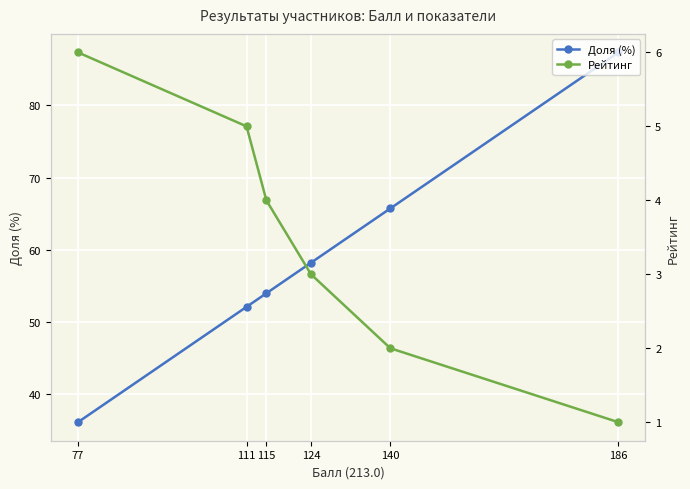

What is the approximate value of Рейтинг at 77?

6.0